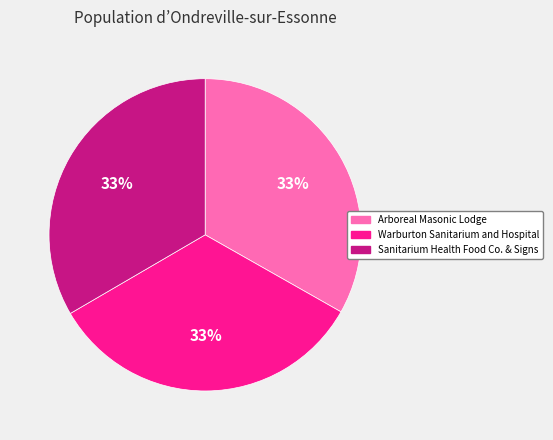

What percentage is the Arboreal Masonic Lodge slice, to the nearest percent?

33%